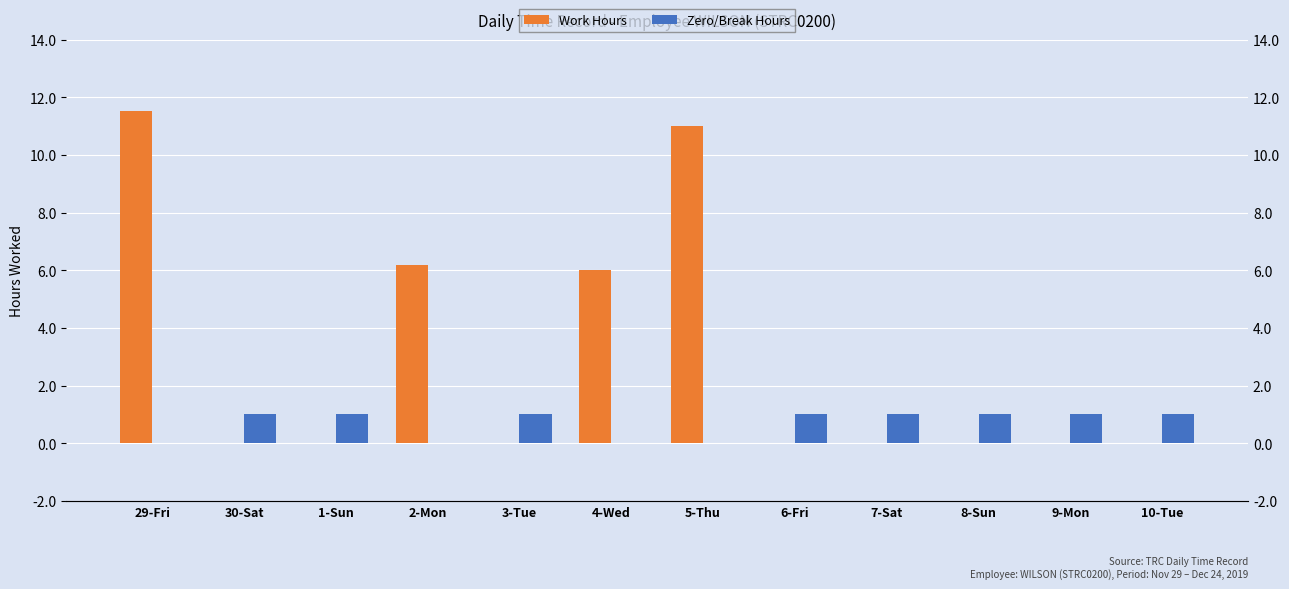

How many categories are shown in the chart?

12